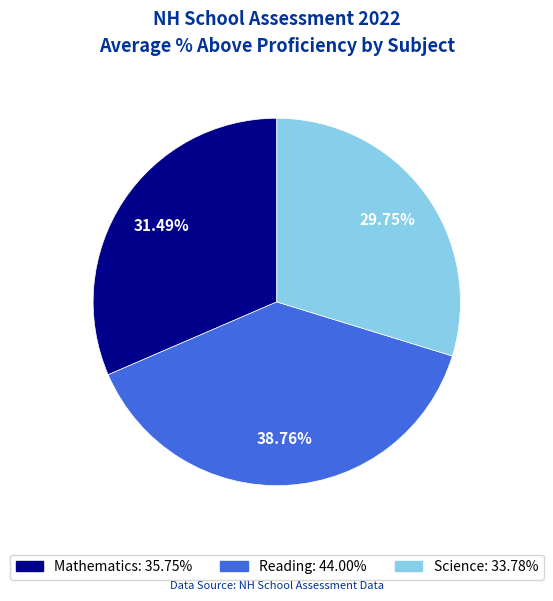

How many slices are in this pie chart?

3